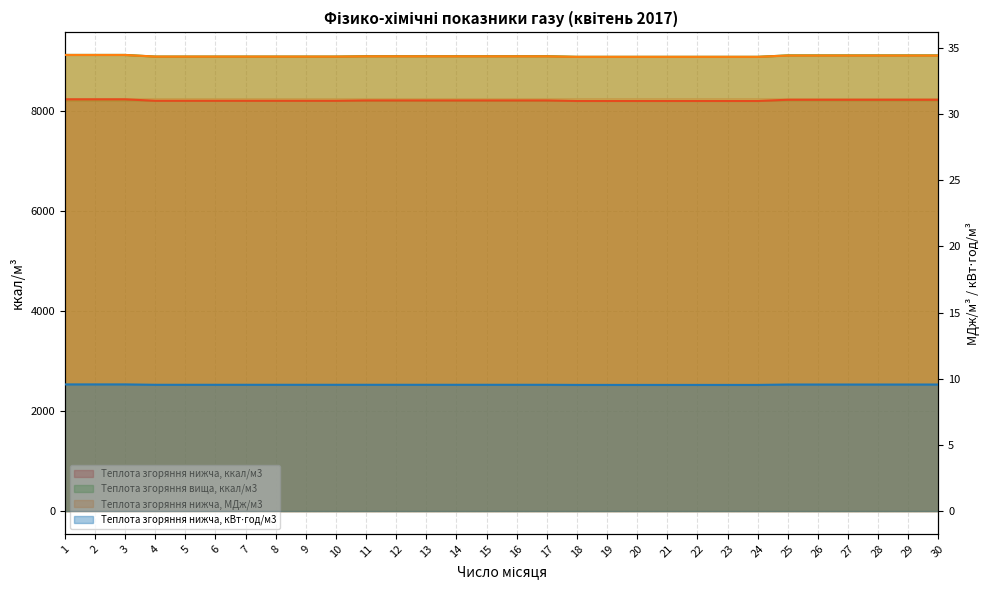

At which label is Теплота згоряння нижча, кВт⋅год/м3 closest to 9?

18